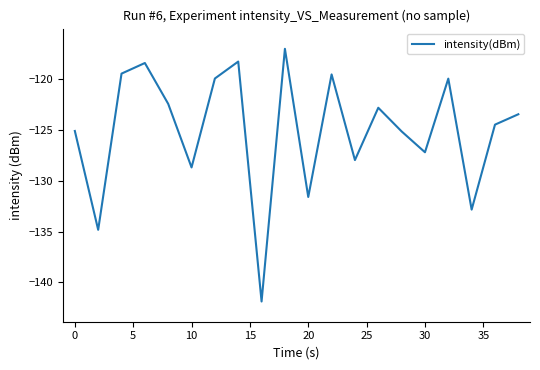

What is the maximum value shown in the chart?

-117.0